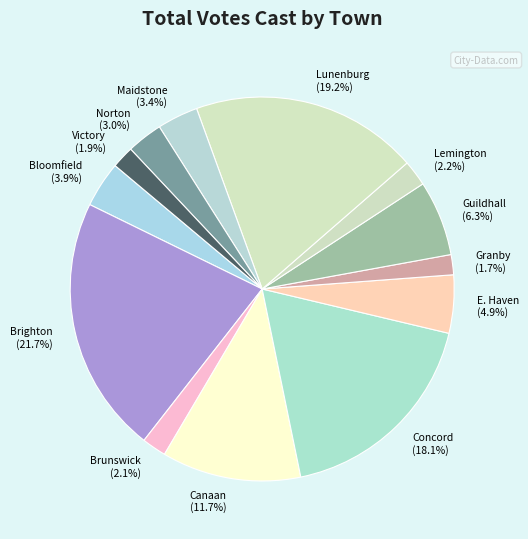

Approximately how many times larger is the value at Brighton compared to Bloomfield?

5.6